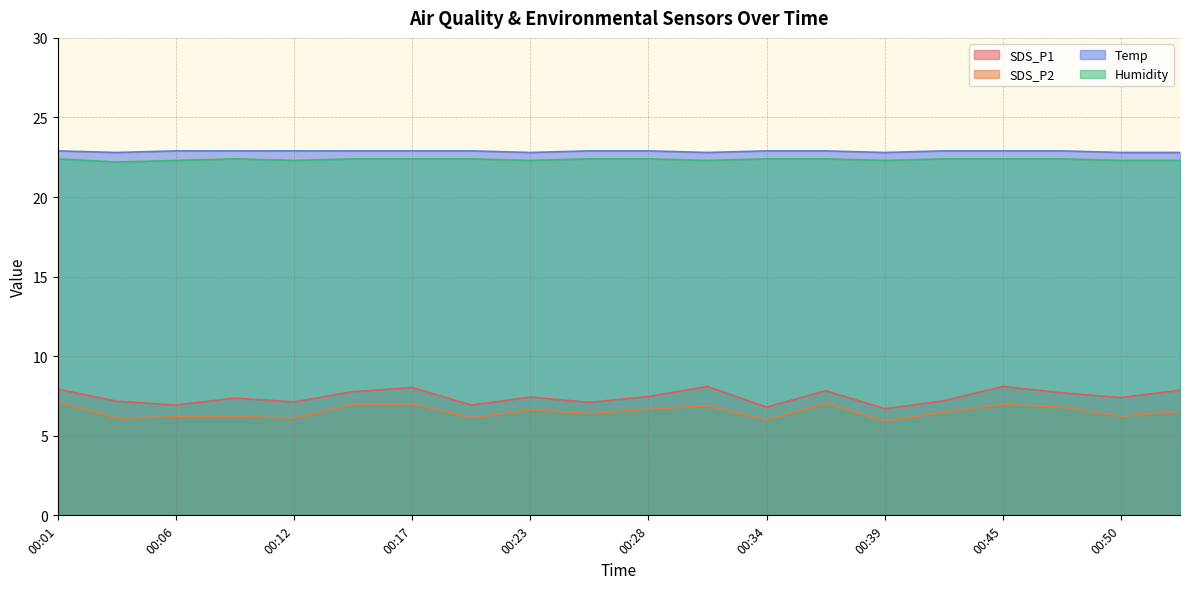

Between 00:23 and 00:17, which is larger?

00:17